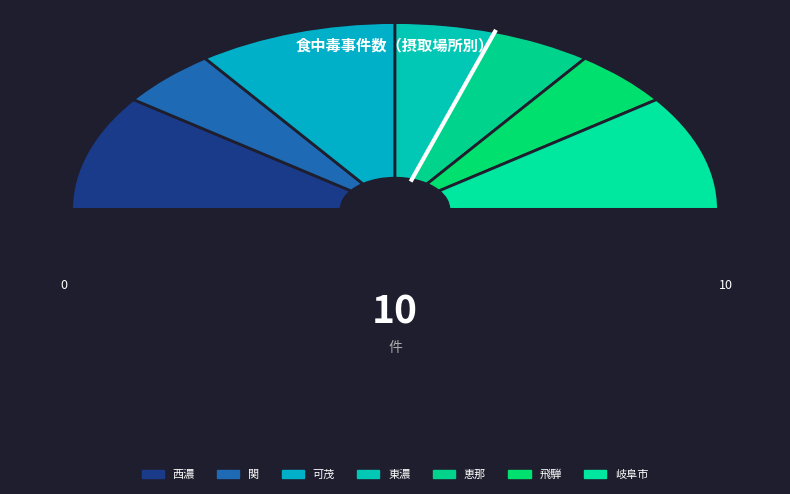

Is 西濃 the majority of the pie?

No